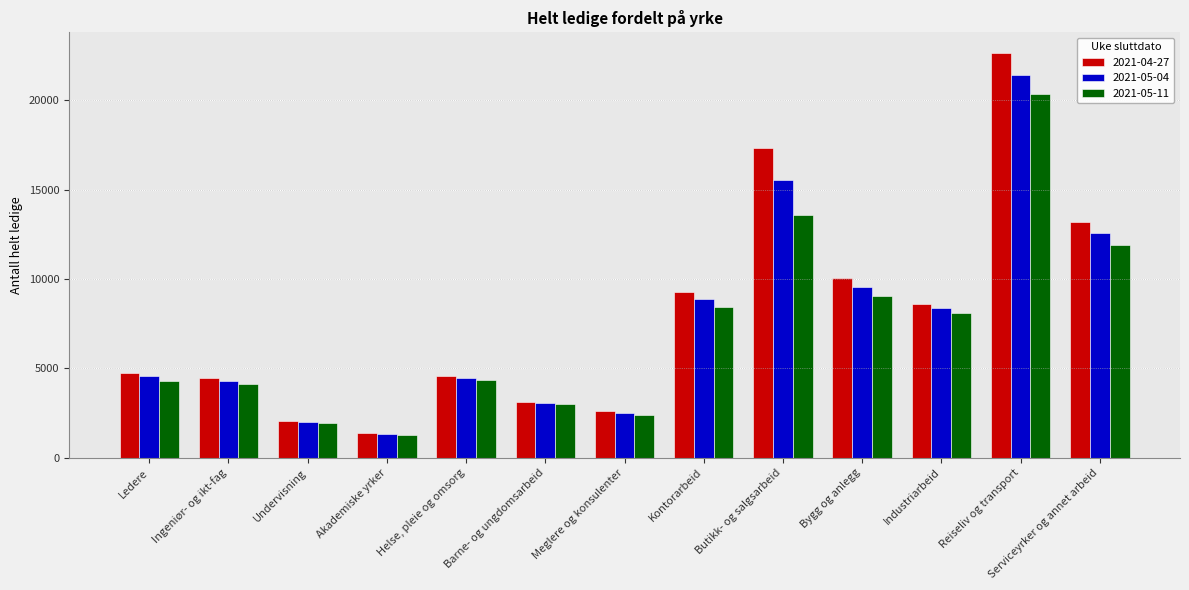

At how many categories does at least one series exceed 16669?

2